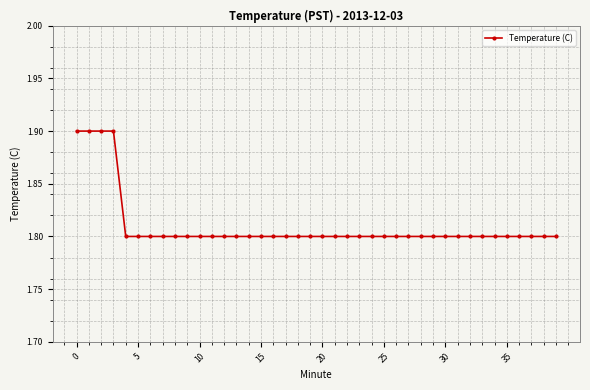

What is the smallest value displayed?

1.8